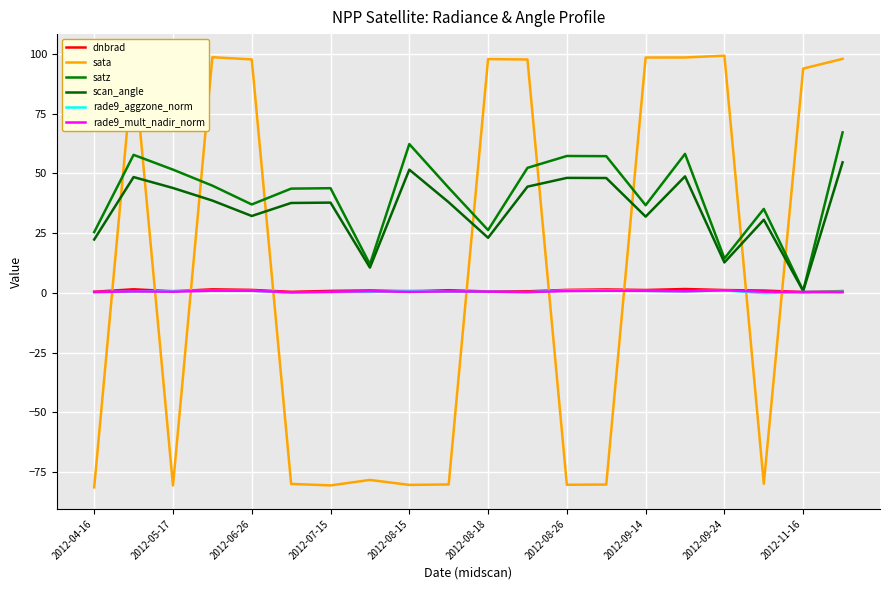

Is this an area chart (filled region under the line)?

No